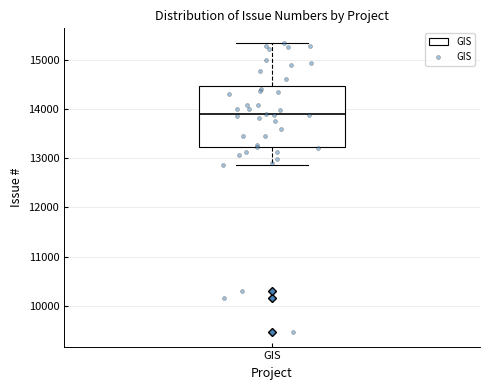

Where does the upper whisker of the box for GIS end on the y-axis? The values are not printed on the chart, so give them approximately, as read against the axis.

15300